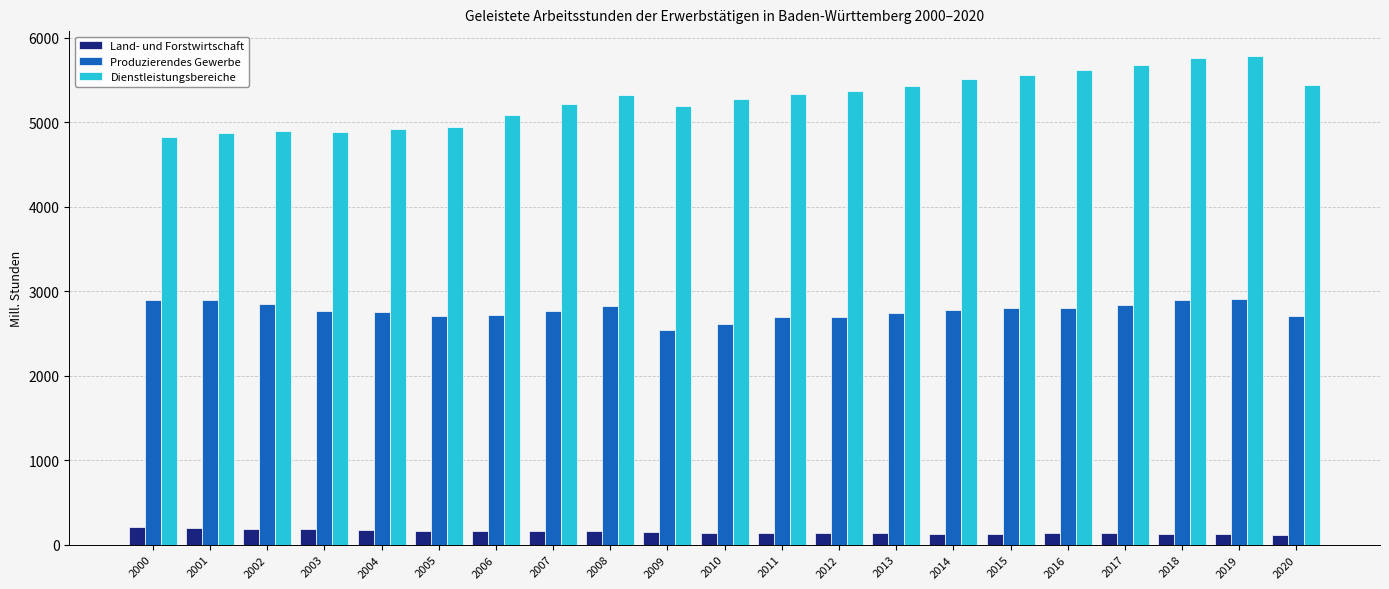

True or false: Produzierendes Gewerbe has a value of 2843.6 at 2002.

True